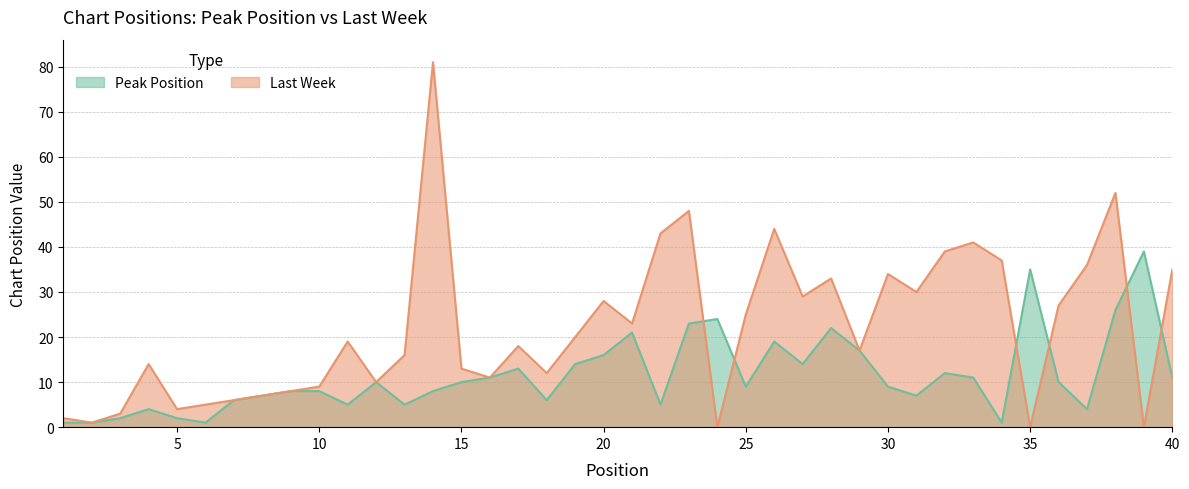

Reading left to right, list all the values displayed in this chart.

Peak Position: 1=1	2=1	3=2	4=4	5=2	6=1	7=6	8=7	9=8	10=8	11=5	12=10	13=5	14=8	15=10	16=11	17=13	18=6	19=14	20=16	21=21	22=5	23=23	24=24	25=9	26=19	27=14	28=22	29=17	30=9	31=7	32=12	33=11	34=1	35=35	36=10	37=4	38=26	39=39	40=11
Last Week: 1=2	2=1	3=3	4=14	5=4	6=5	7=6	8=7	9=8	10=9	11=19	12=10	13=16	14=81	15=13	16=11	17=18	18=12	19=20	20=28	21=23	22=43	23=48	24=0	25=25	26=44	27=29	28=33	29=17	30=34	31=30	32=39	33=41	34=37	35=0	36=27	37=36	38=52	39=0	40=35